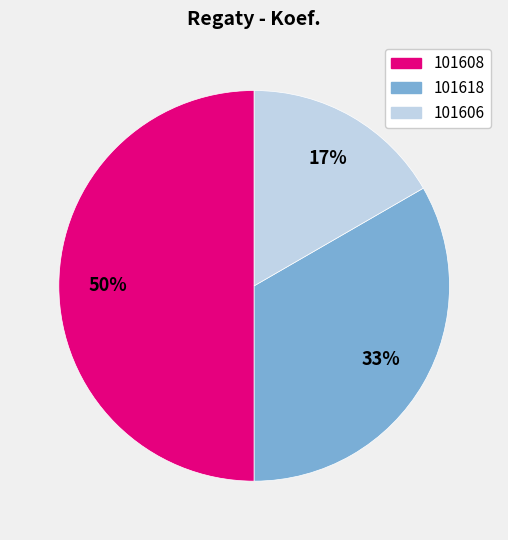

Combined, do 101618 and 101608 account for over 50%?

Yes